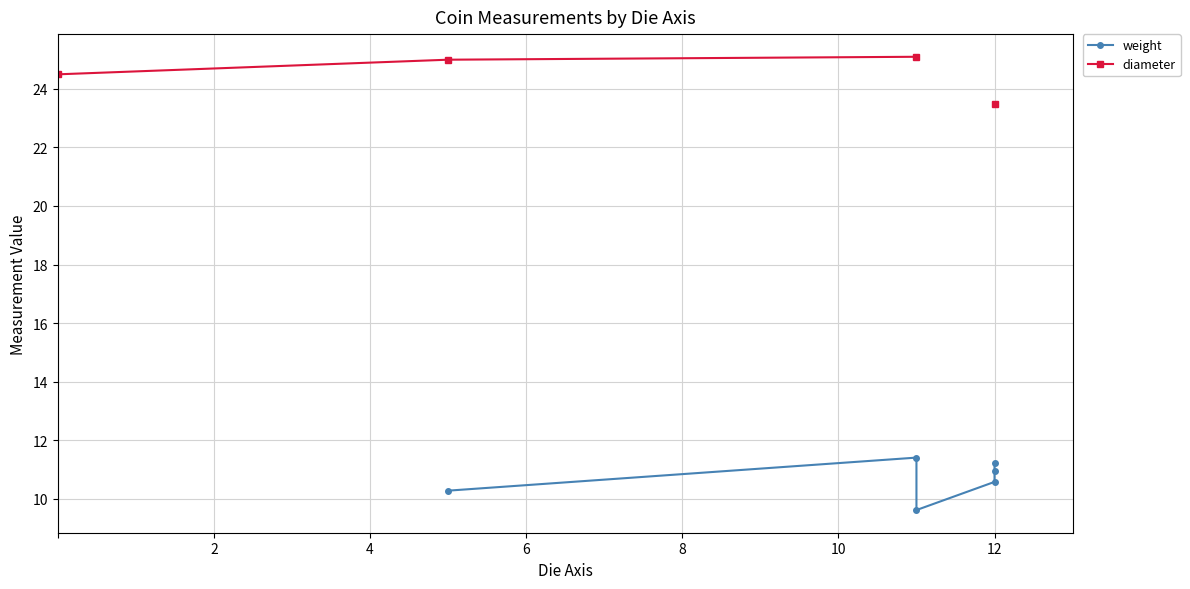

Which series has the largest range (max minus min)?

diameter